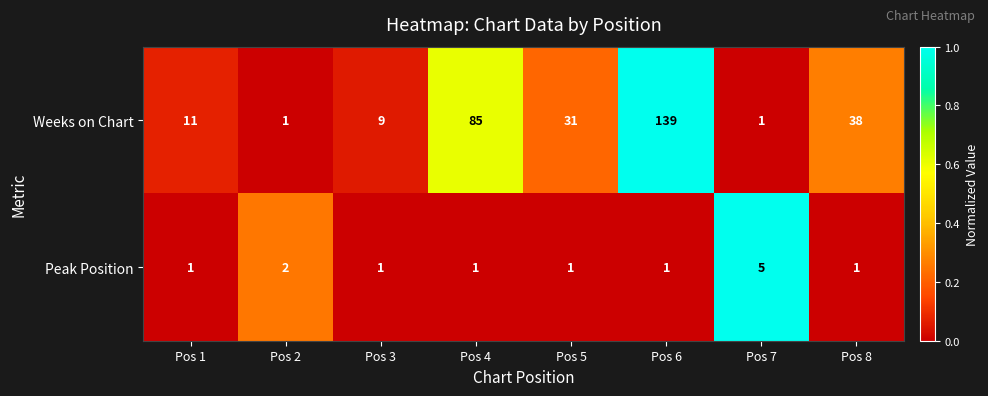

Which series has the largest total across all categories?

Weeks on Chart